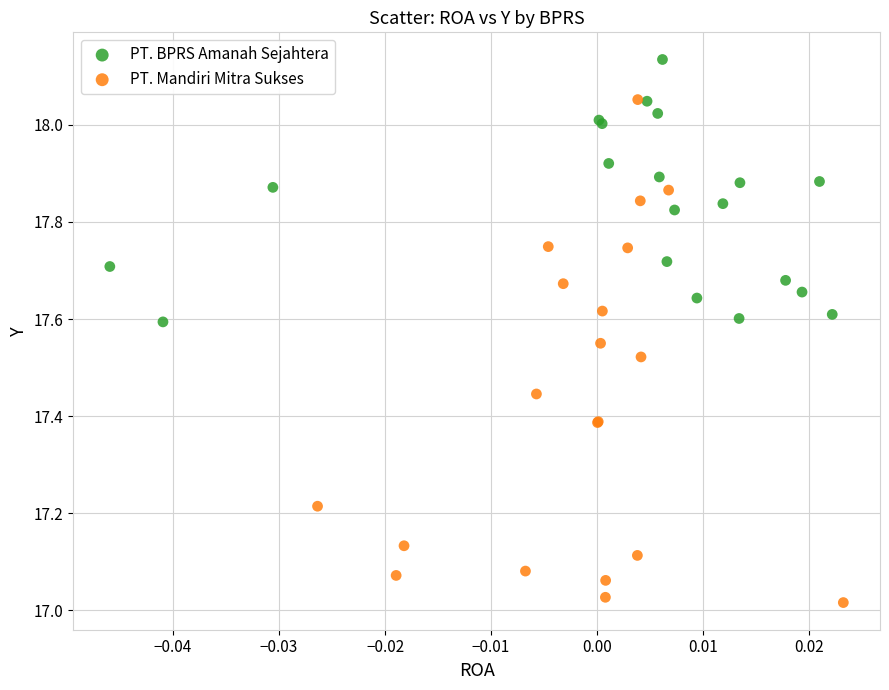

Which series contains the lowest Y value?

PT. Mandiri Mitra Sukses